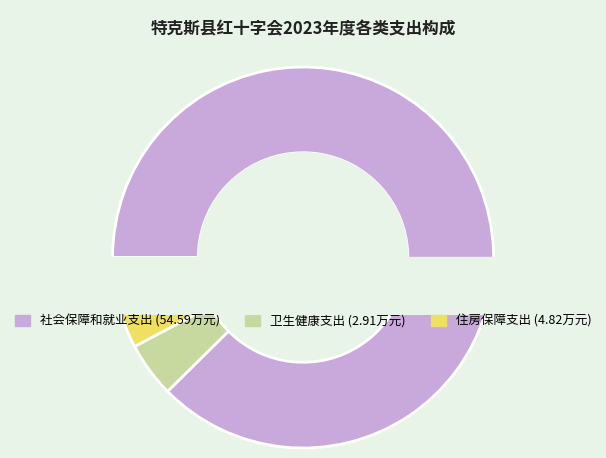

Is it true that 卫生健康支出 is 17% of the pie?

False